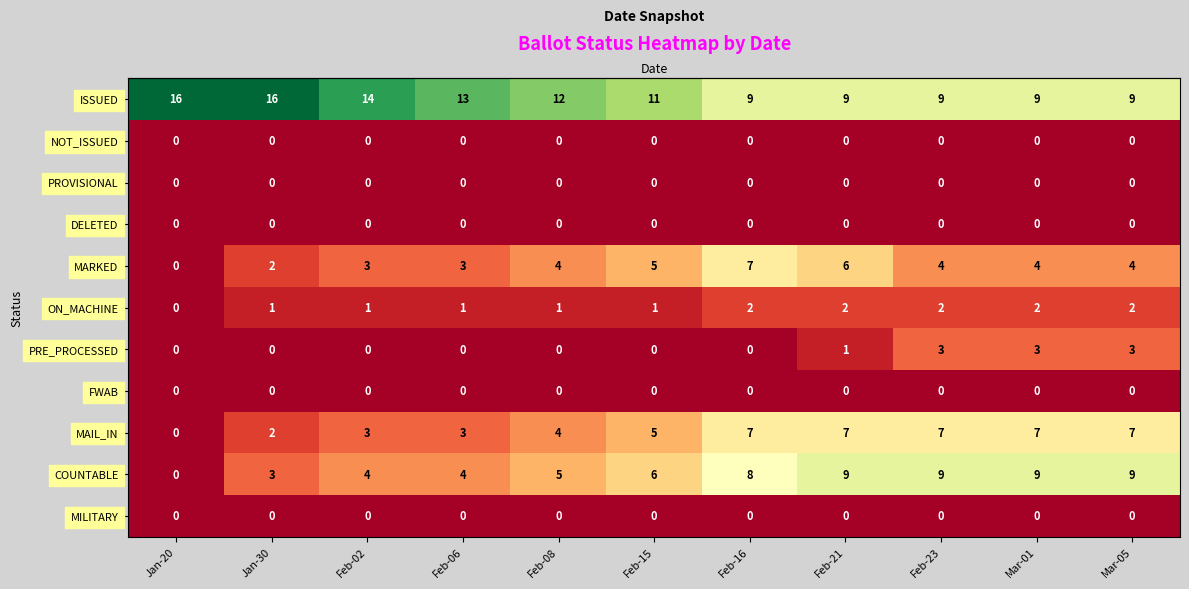

True or false: ON_MACHINE has a value of 1 at Feb-06.

True